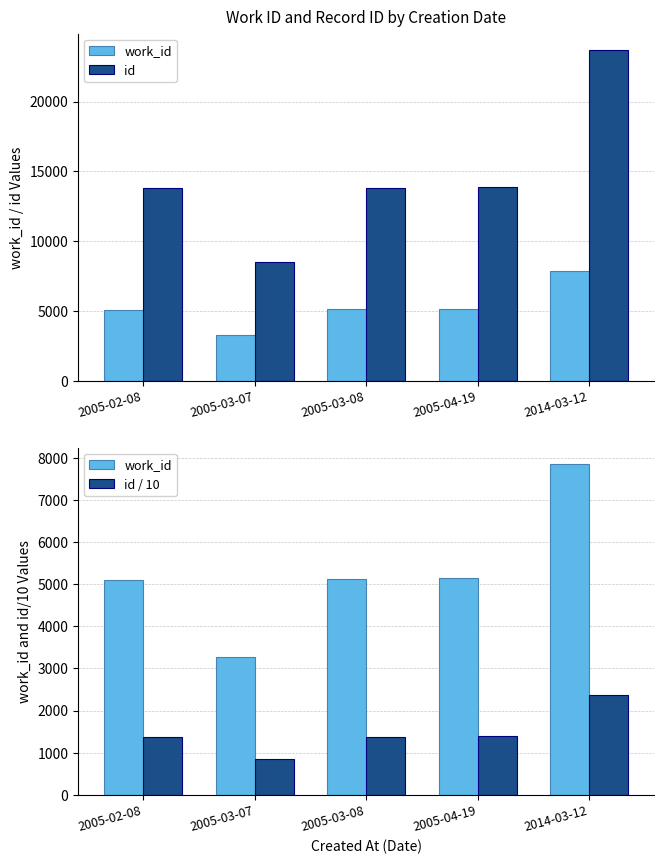

What is the total value across all series at 2005-02-08?

20322.3